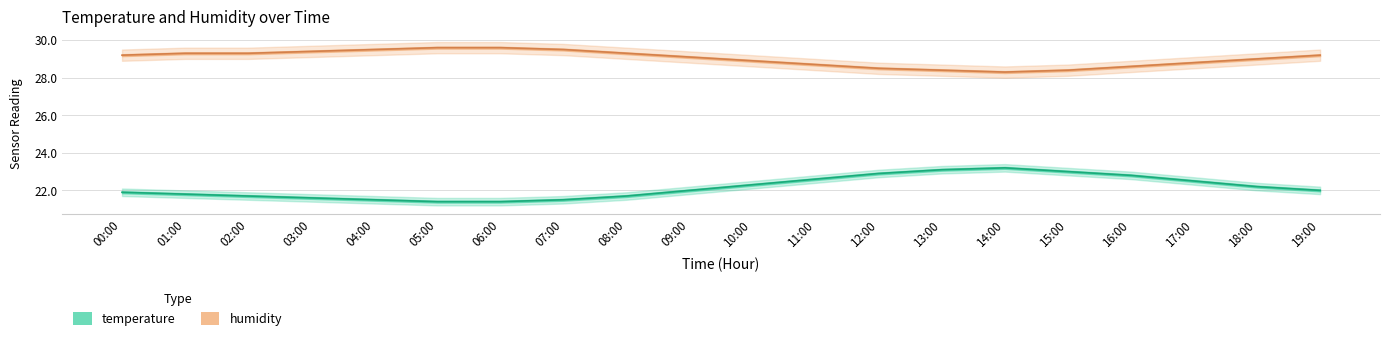

What is the maximum value for humidity_upper?

29.9